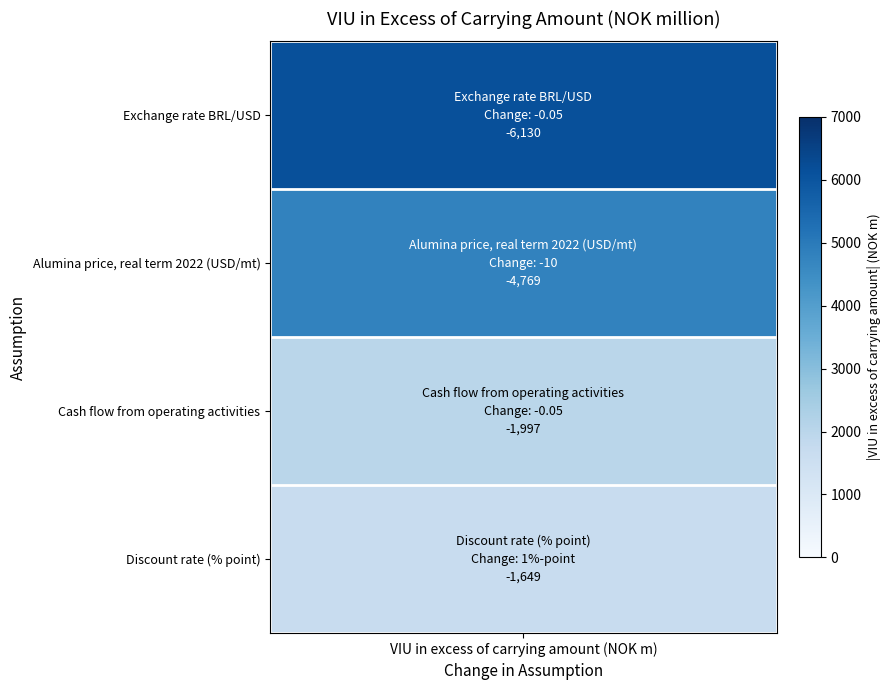

What is the maximum value shown in the chart?

-1649